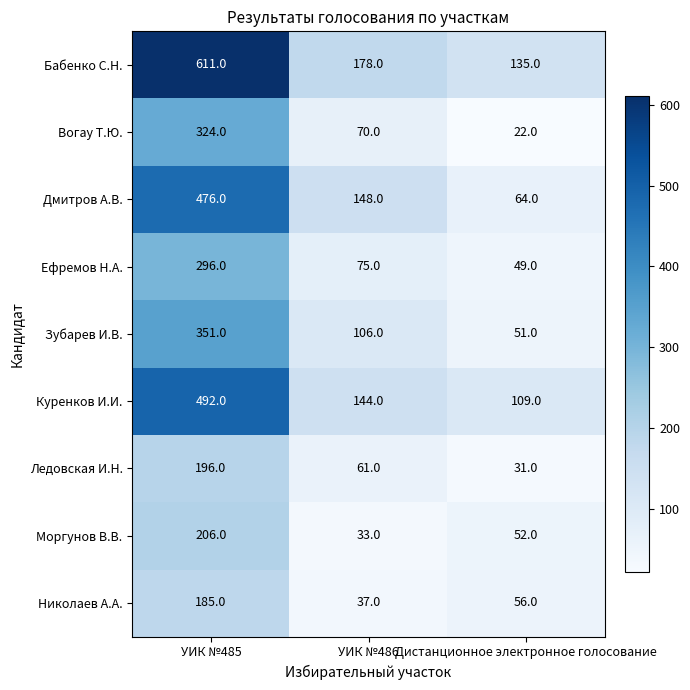

Which series has the largest range (max minus min)?

Бабенко С.Н.